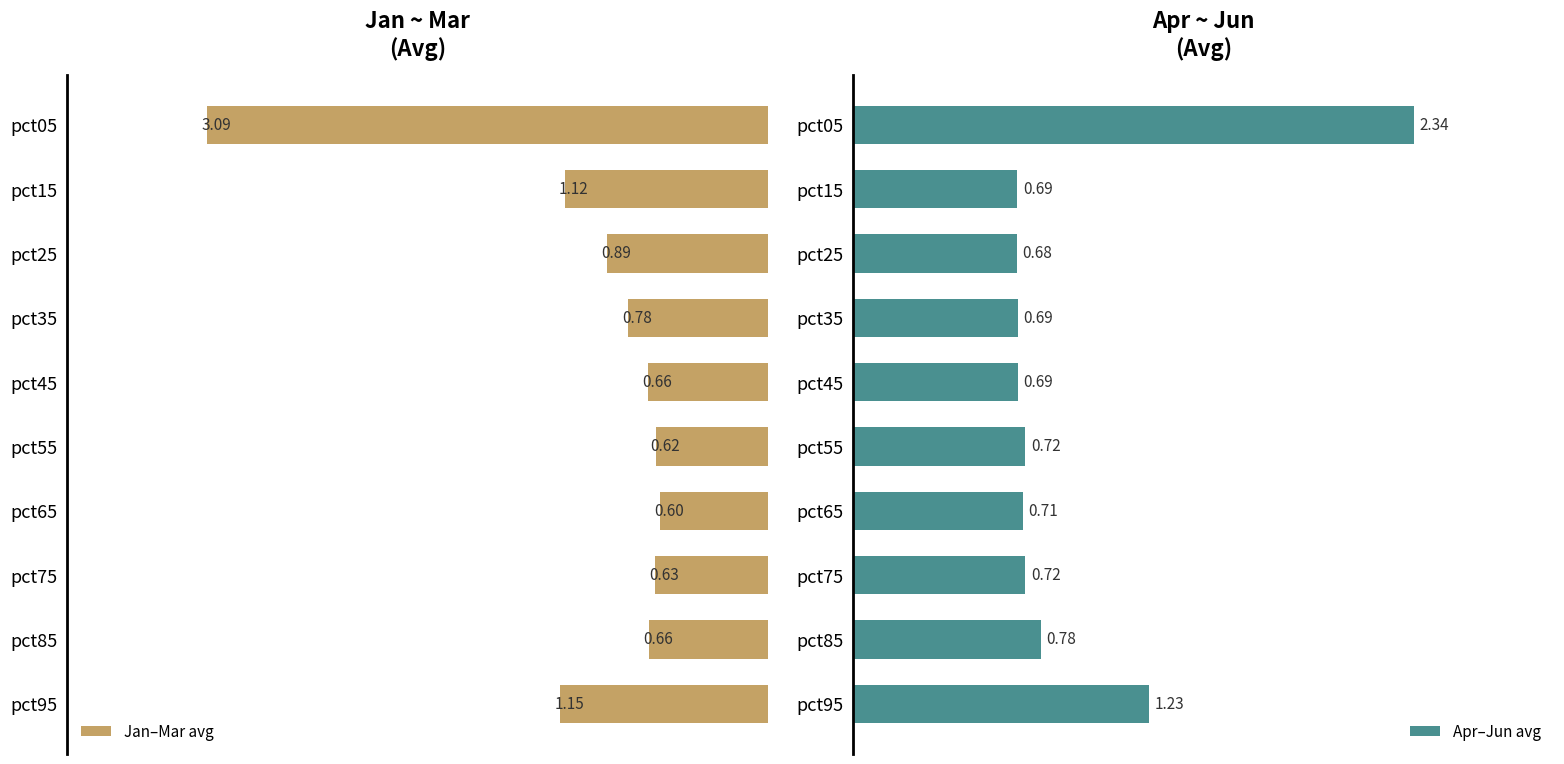

Reading left to right, list all the values displayed in this chart.

Jan–Mar avg: 3.1	1.1	0.9	0.8	0.7	0.6	0.6	0.6	0.7	1.1
Apr–Jun avg: 2.3	0.7	0.7	0.7	0.7	0.7	0.7	0.7	0.8	1.2